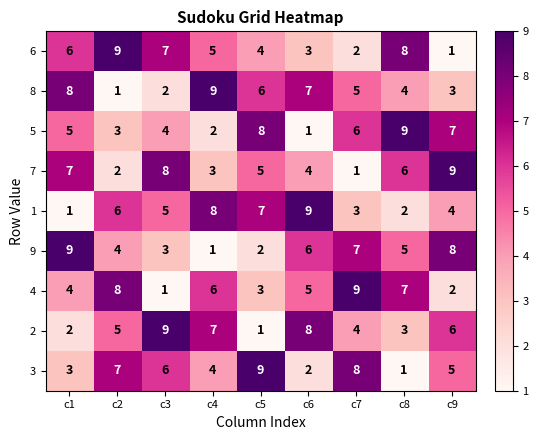

How many data points does each series have?

9